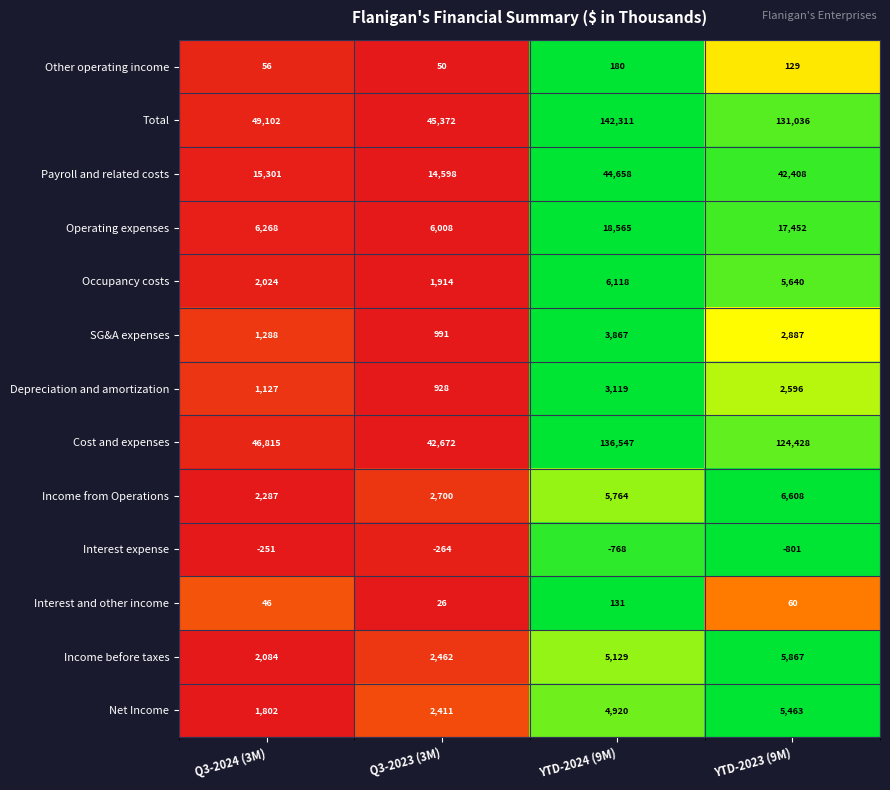

True or false: Occupancy costs has a value of 5640 at YTD-2023 (9M).

True